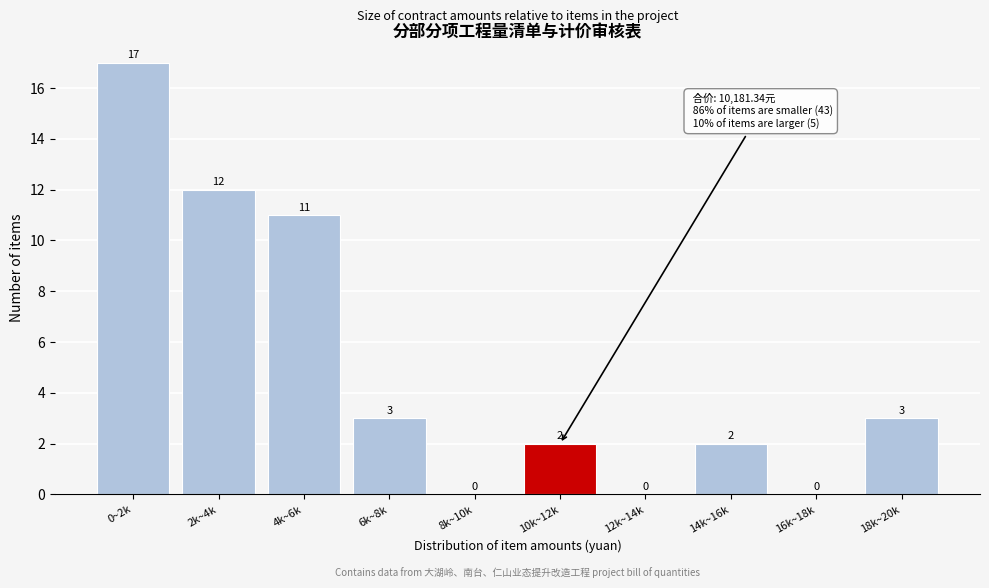

Reading left to right, extract all data points from this chart.

0~2k=17	2k~4k=12	4k~6k=11	6k~8k=3	8k~10k=0	10k~12k=2	12k~14k=0	14k~16k=2	16k~18k=0	18k~20k=3